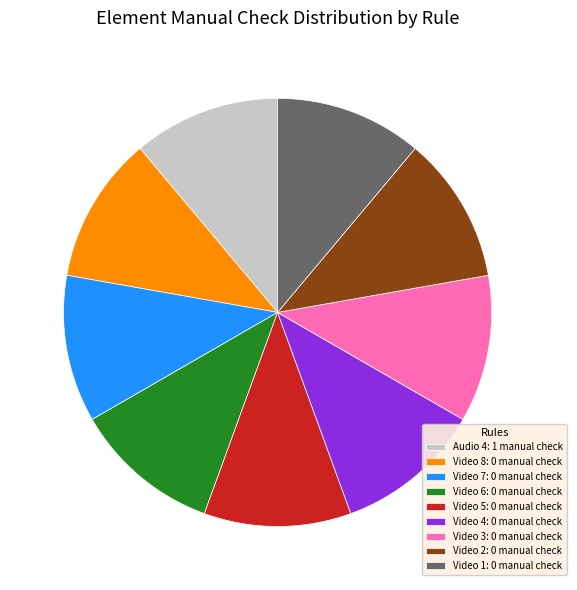

How many segments does this pie chart have?

9